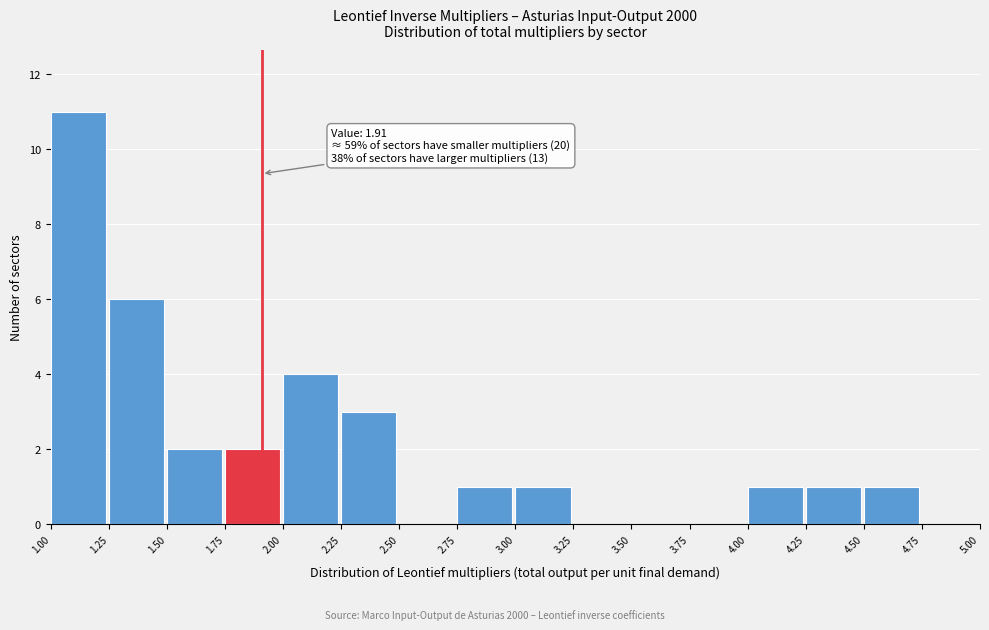

Over which range of the x-axis is the bar tallest?

1.00 to 1.25